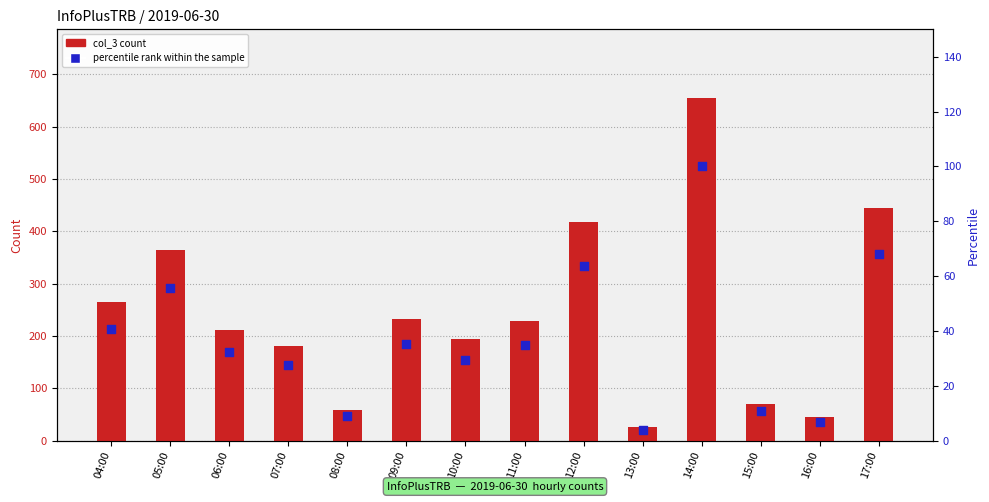

At which category is the sum across all series the highest?

14:00